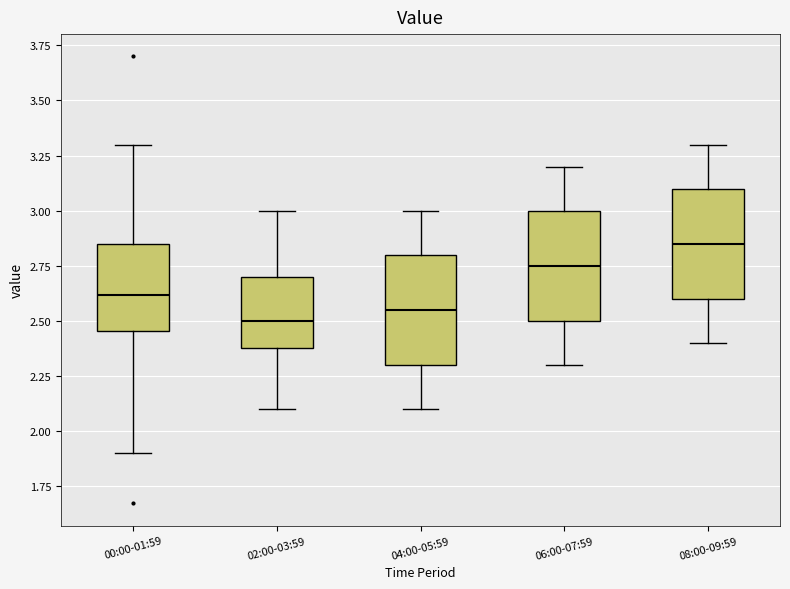

Reading left to right, read every box against the y-axis: the position of its median line, the range the box covers, and the ends of its whiskers. The values are not printed on the chart, so give them approximately, as read against the axis.

00:00-01:59: median 2.60, box 2.45 to 2.85, whiskers 1.90 to 3.30
02:00-03:59: median 2.50, box 2.40 to 2.70, whiskers 2.10 to 3.00
04:00-05:59: median 2.55, box 2.30 to 2.80, whiskers 2.10 to 3.00
06:00-07:59: median 2.75, box 2.50 to 3.00, whiskers 2.30 to 3.20
08:00-09:59: median 2.85, box 2.60 to 3.10, whiskers 2.40 to 3.30